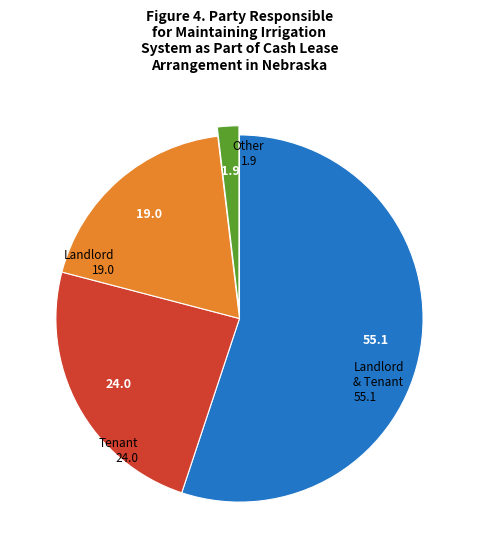

Is there any slice that represents more than half of the pie?

Yes